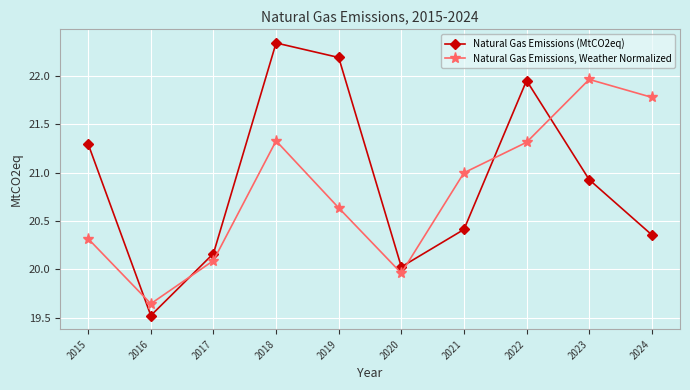

True or false: Natural Gas Emissions (MtCO2eq) has a value of 4.6 at 2016.

False